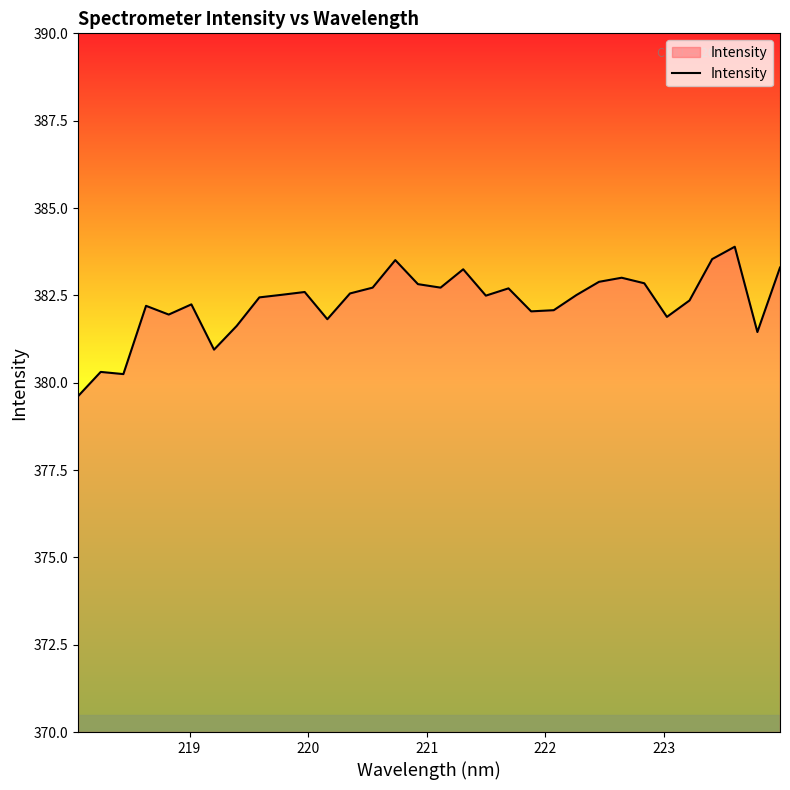

What is the minimum value shown in the chart?

379.6